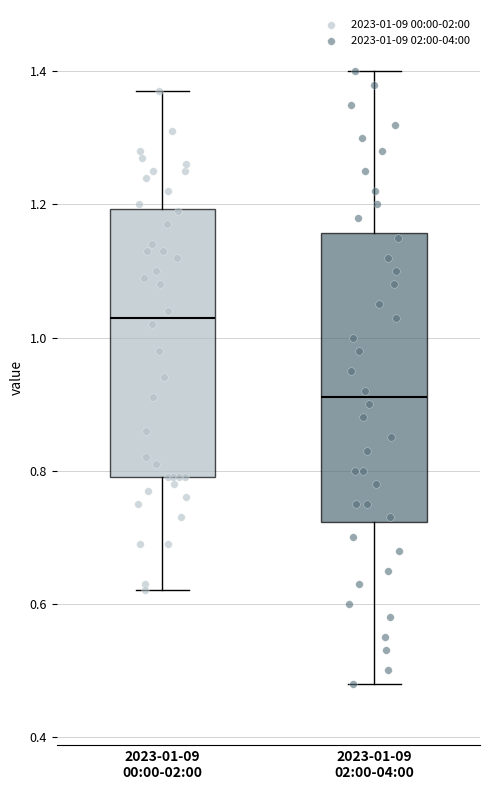

Comparing the boxes themselves (not the whiskers), which one is the tallest?

2023-01-09 02:00-04:00